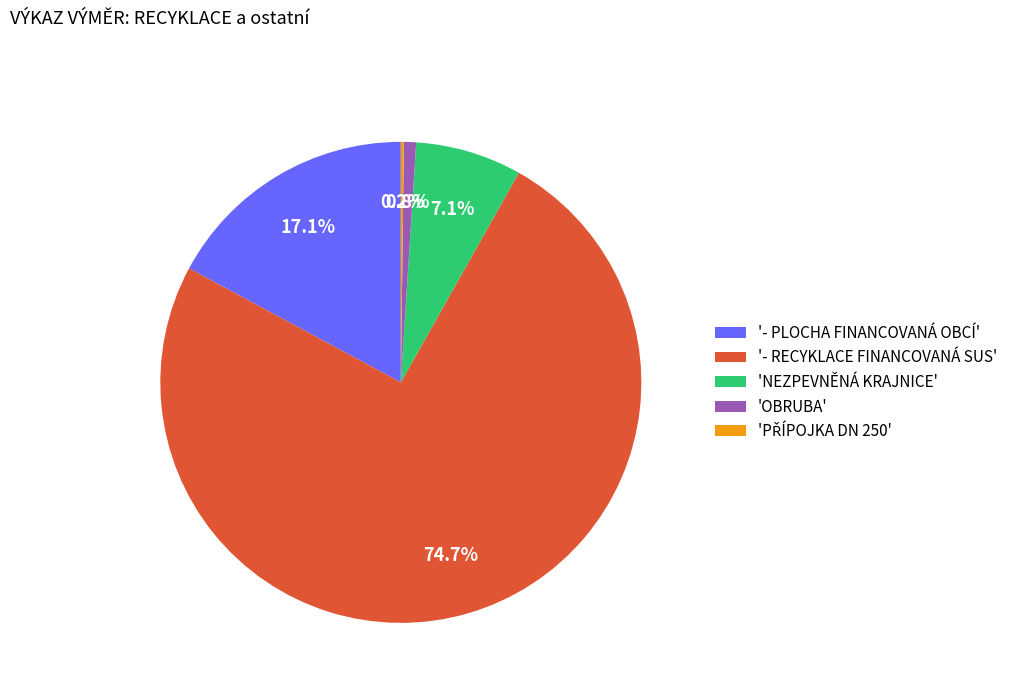

Is there any slice that represents more than half of the pie?

Yes